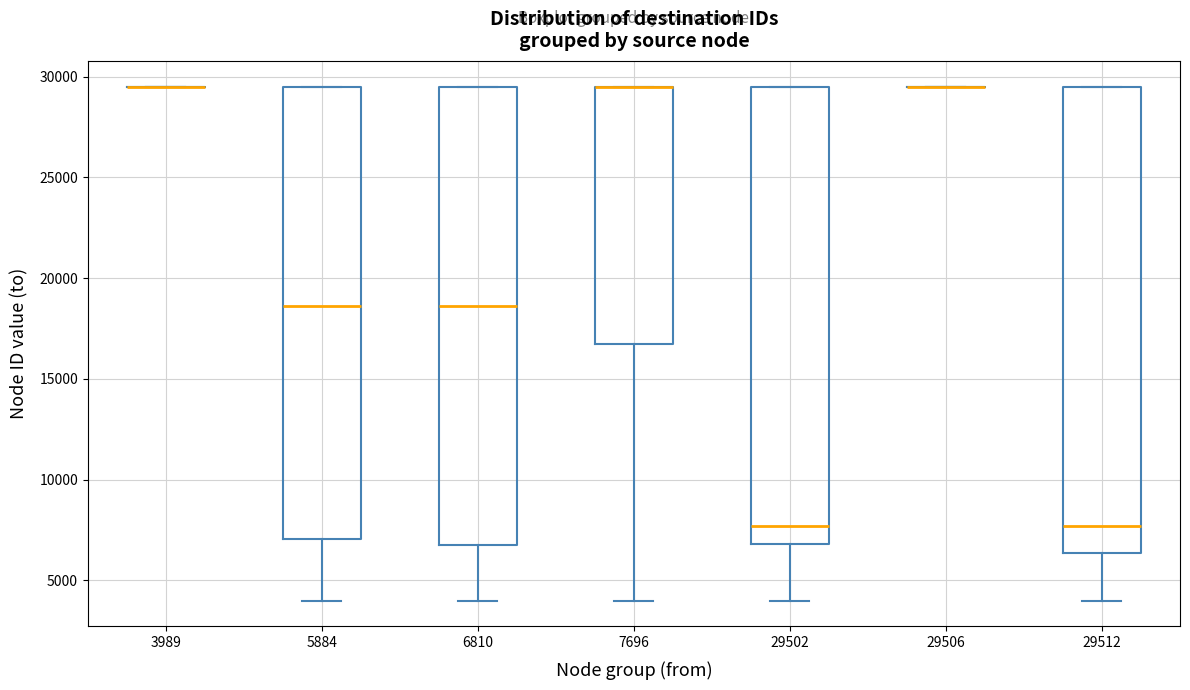

Reading left to right, transcribe this box plot: for each box, give where its median line is, the range the box spans, and where its two whiskers end, as read against the y-axis. The values are not printed on the chart, so give them approximately, as read against the axis.

3989: box collapsed to a line at 29500, whiskers 29500 to 29500
5884: median 18500, box 7000 to 29500, whiskers 4000 to 29500
6810: median 18500, box 7000 to 29500, whiskers 4000 to 29500
7696: median 29500 (drawn on the box's upper edge), box 16500 to 29500, whiskers 4000 to 29500
29502: median 7500, box 7000 to 29500, whiskers 4000 to 29500
29506: box collapsed to a line at 29500, whiskers 29500 to 29500
29512: median 7500, box 6500 to 29500, whiskers 4000 to 29500